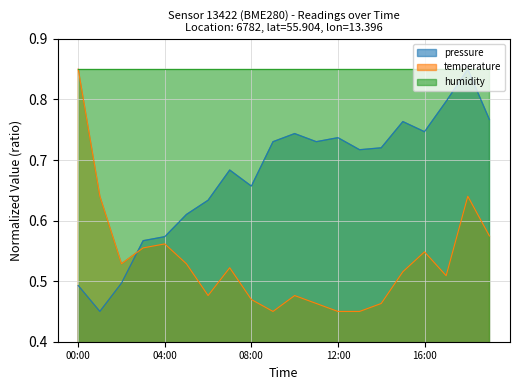

What are all the series names shown in the legend?

pressure, temperature, humidity